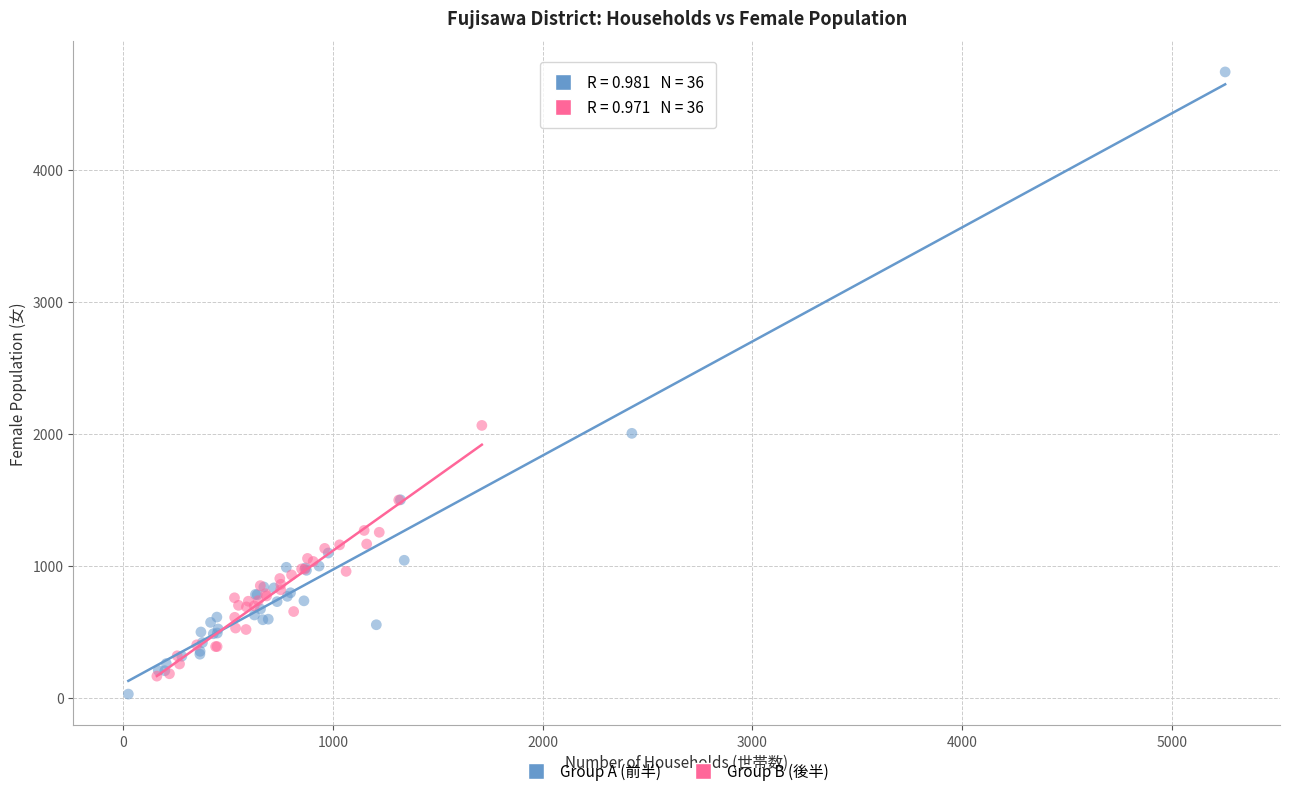

Which series contains the lowest Y value?

Group A (前半)